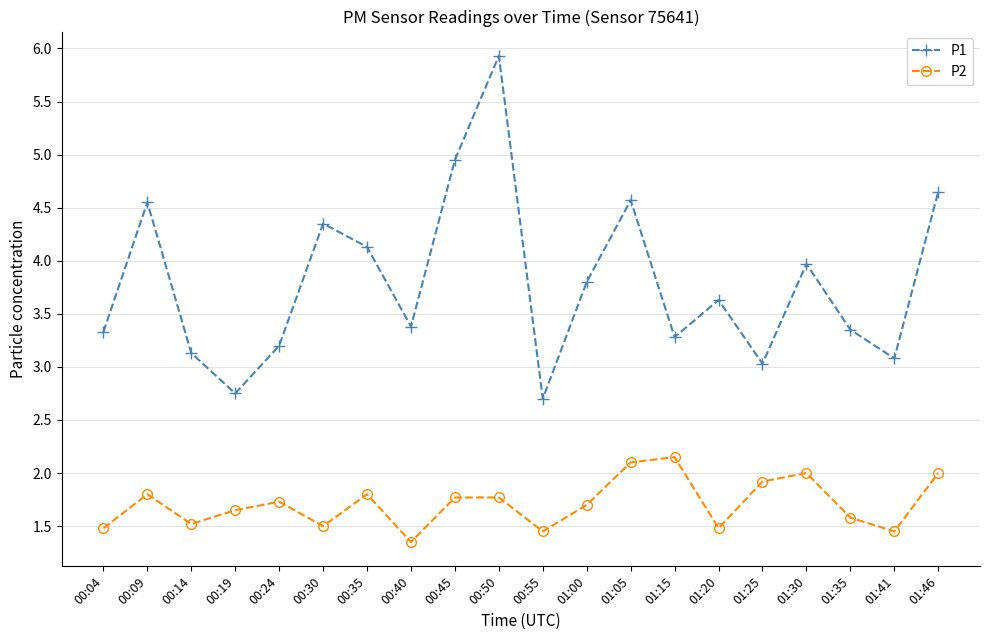

What position from the right is 00:45?

12